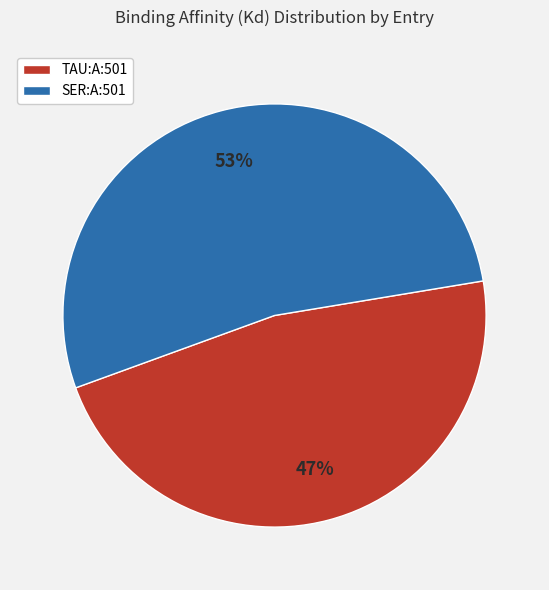

What percentage is the SER:A:501 slice, to the nearest percent?

53%